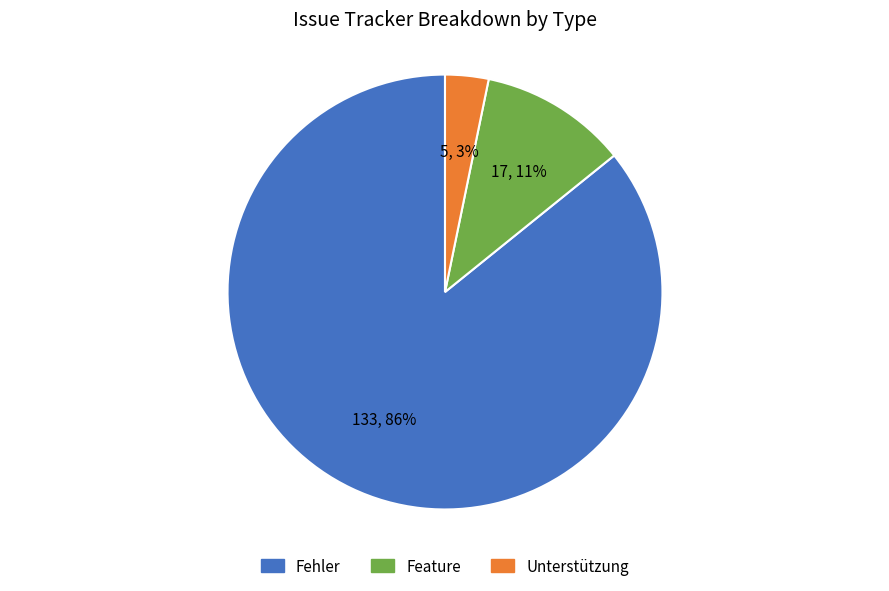

Rank the categories by value from highest to lowest.

Fehler, Feature, Unterstützung